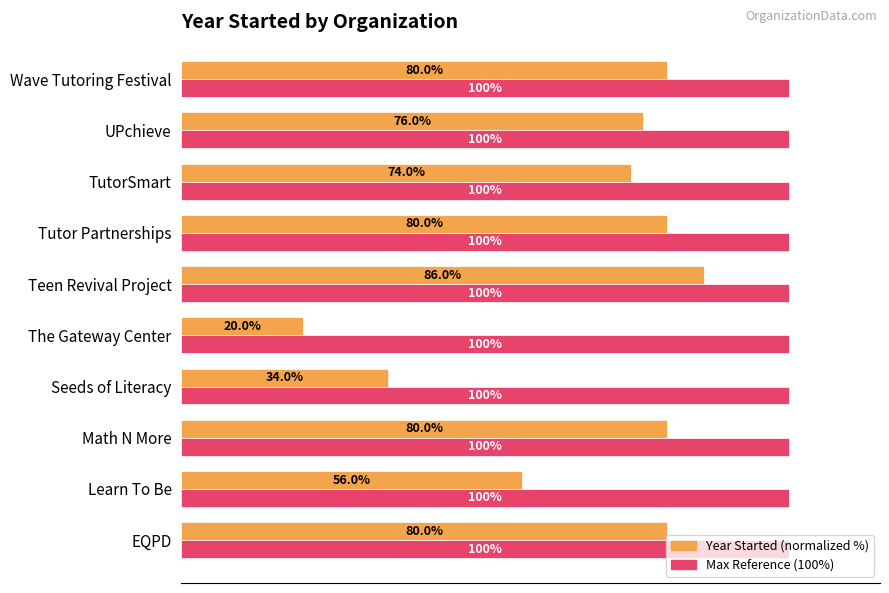

At which category is the sum across all series the highest?

Teen Revival Project